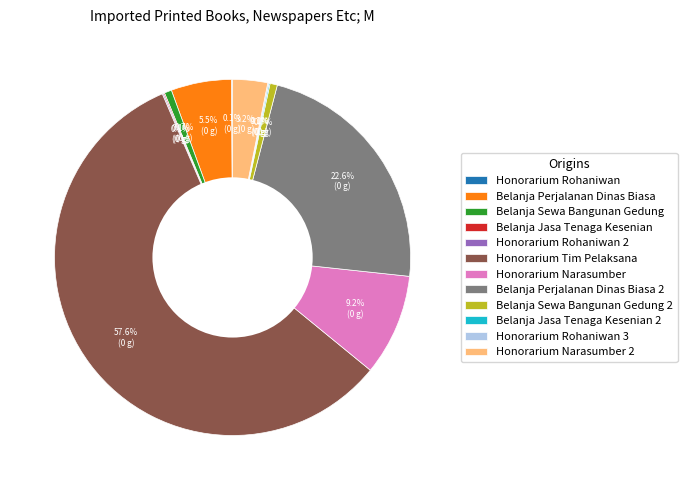

What percentage do Honorarium Tim Pelaksana and Belanja Sewa Bangunan Gedung together represent?

58.3%